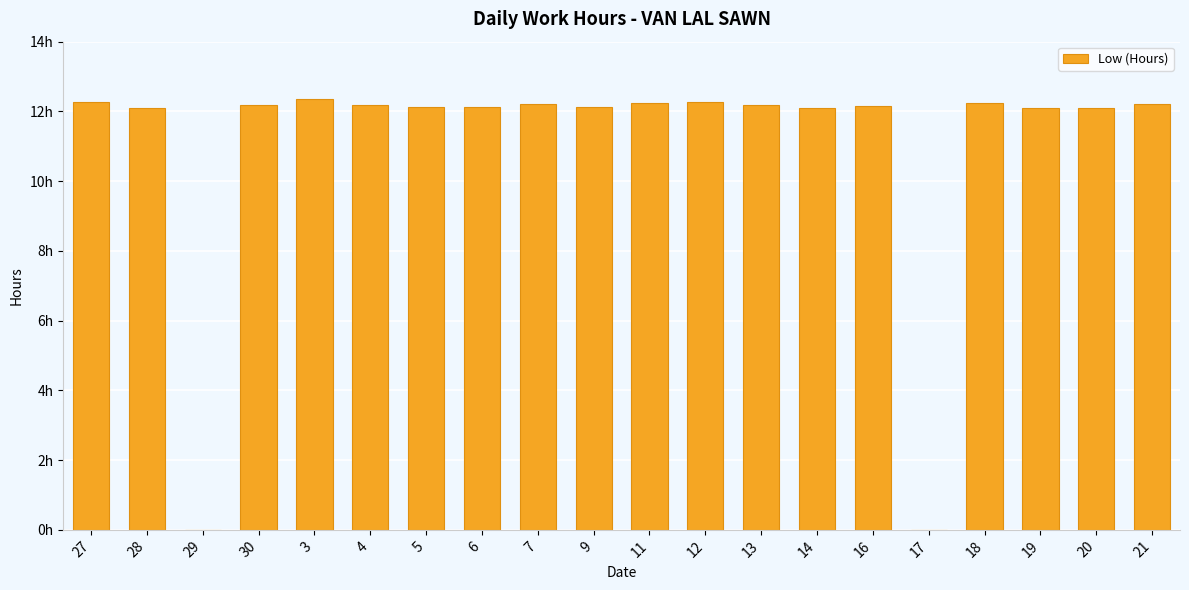

Are the bars horizontal?

No